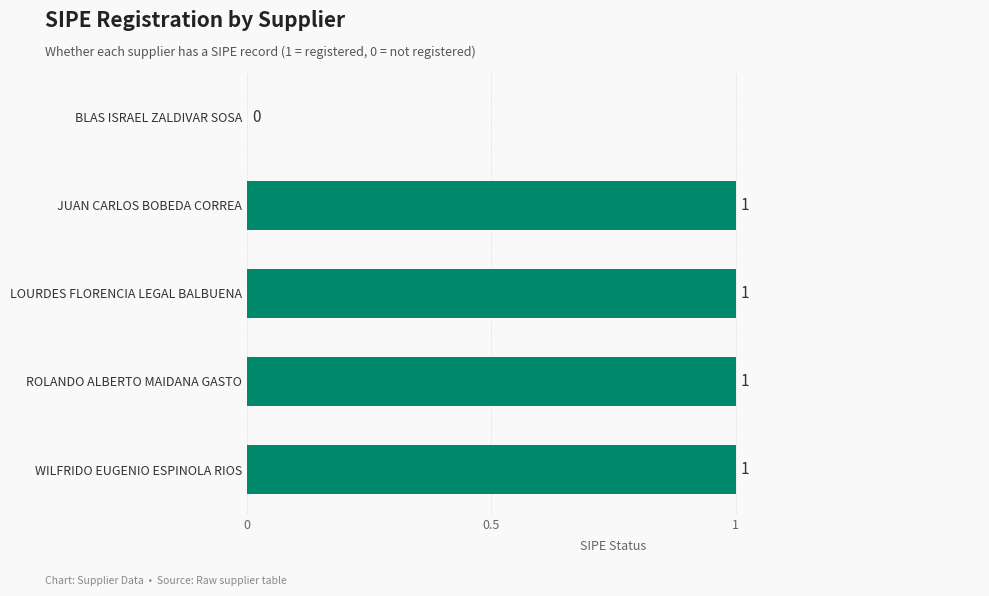

The chart shows a value of 1 at WILFRIDO EUGENIO ESPINOLA RIOS. True or false?

True